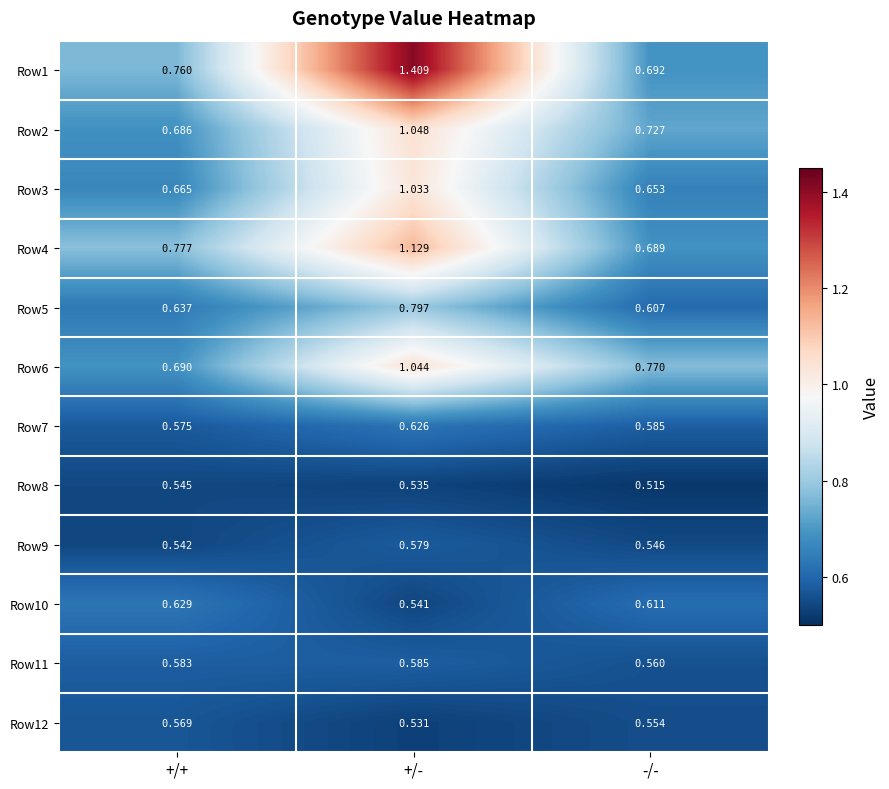

Rank the categories by Row12 value from lowest to highest.

+/-, -/-, +/+